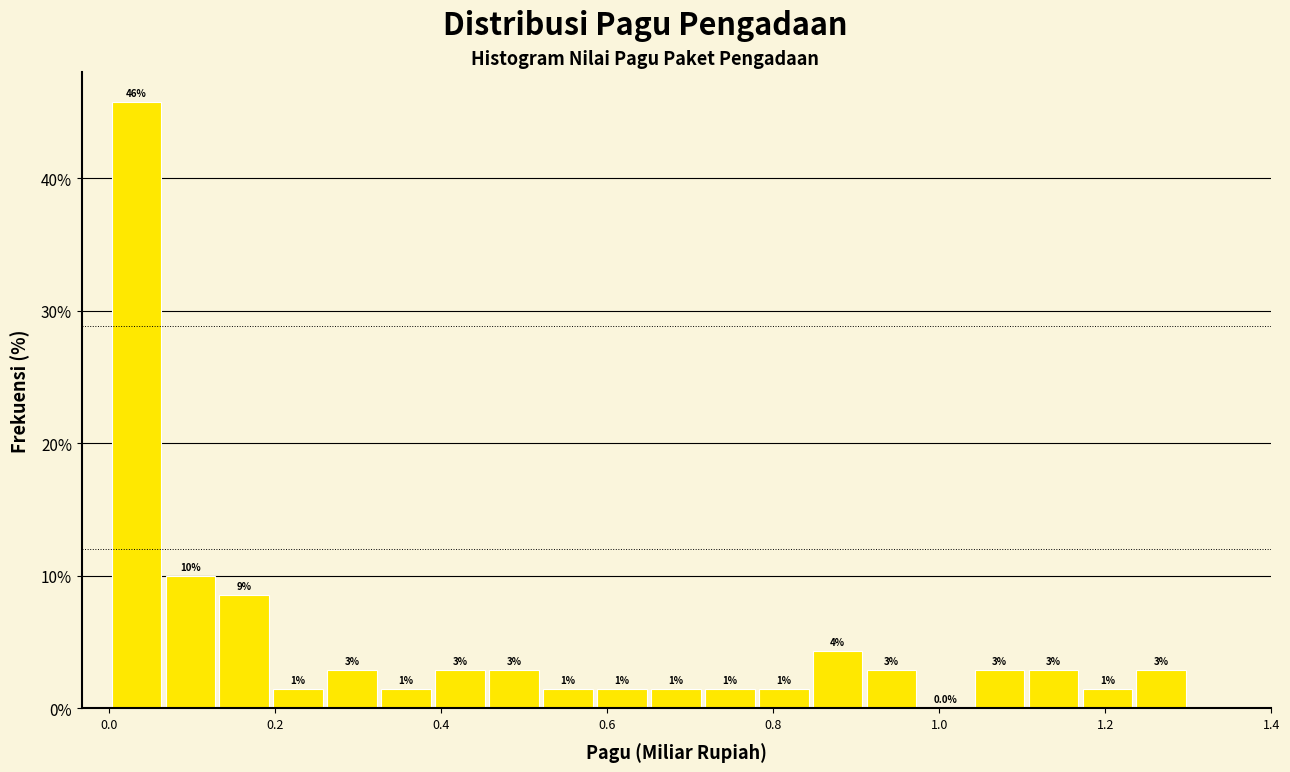

Around what value on the x-axis is the tallest bar? Give the approximate position of its centre, as read against the axis.

0.04